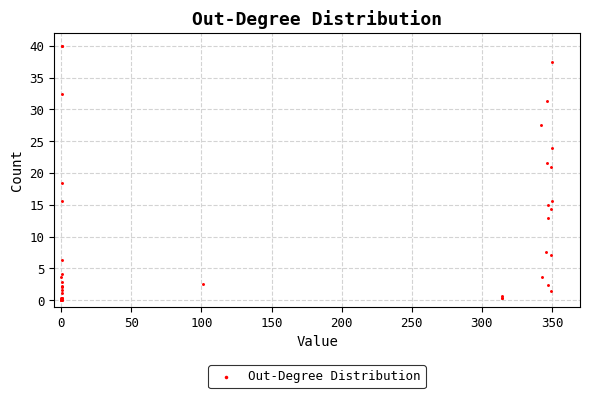

What Y value in the scatter plot is closest to 20?

21.0